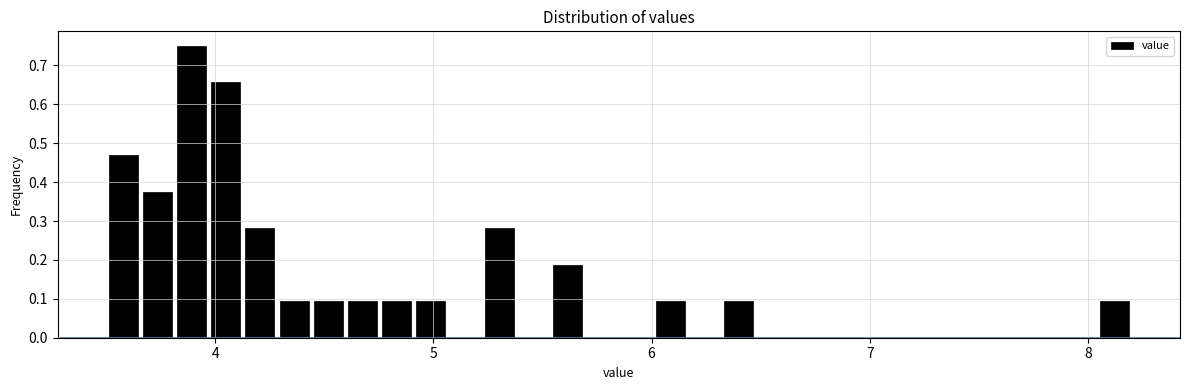

Around what value on the x-axis is the tallest bar? Give the approximate position of its centre, as read against the axis.

3.9